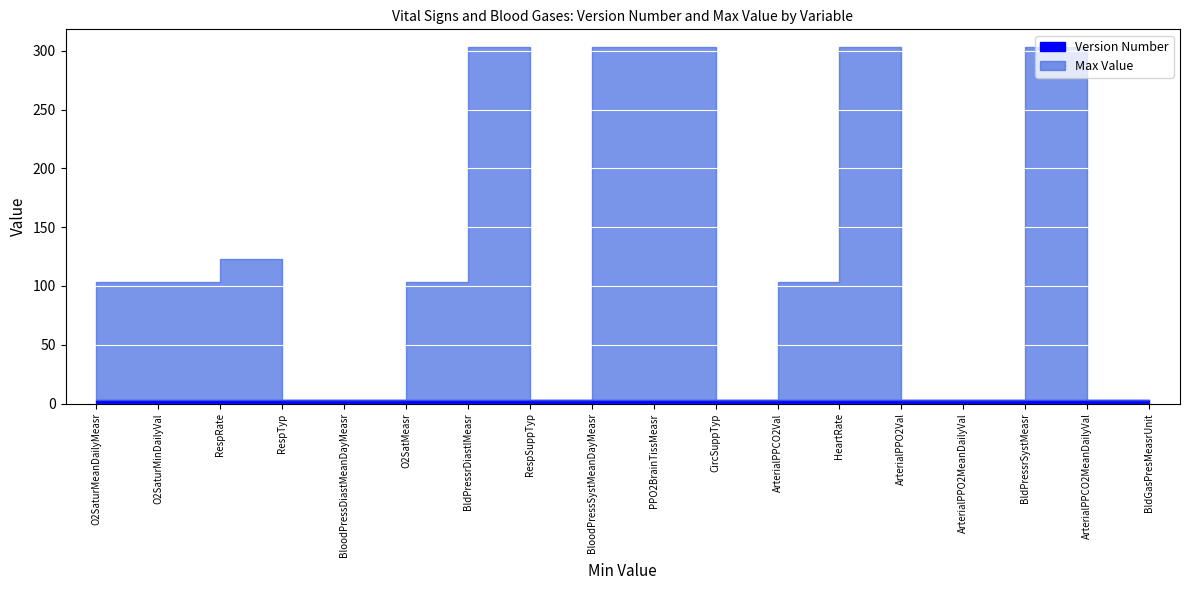

In Max Value, how many points are higher than both neighbors (excluding endpoints)?

4